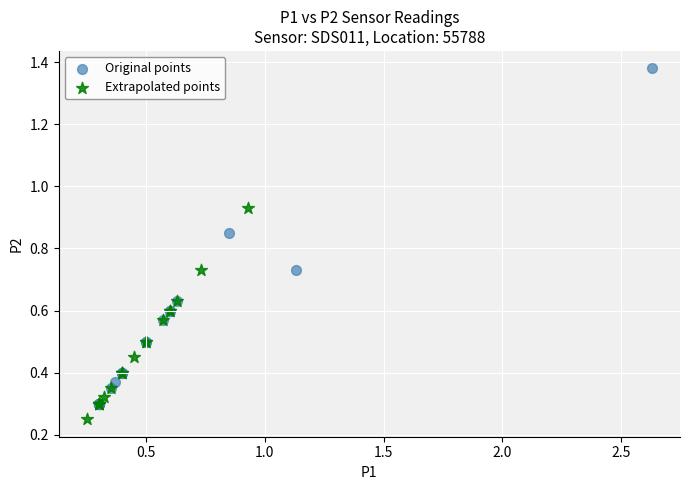

Which series has the widest spread of Y values?

Original points